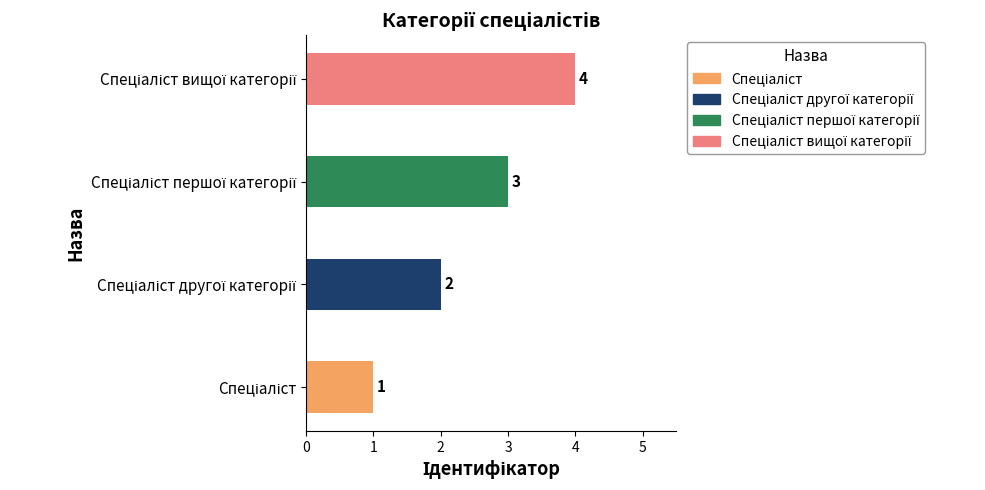

Rank the categories by value from highest to lowest.

Спеціаліст вищої категорії, Спеціаліст першої категорії, Спеціаліст другої категорії, Спеціаліст